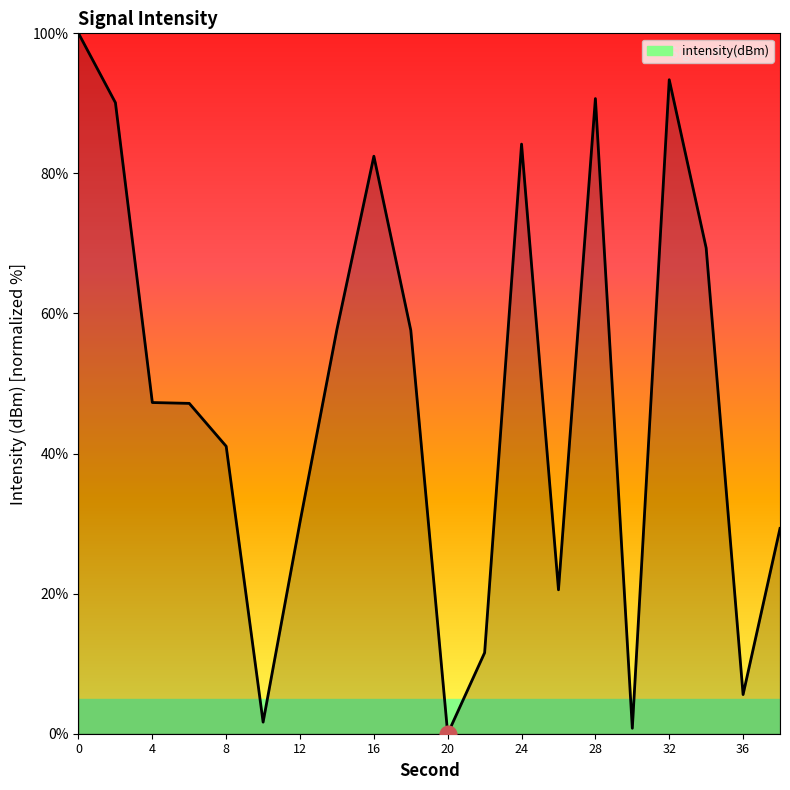

What is the maximum value shown in the chart?

100.0